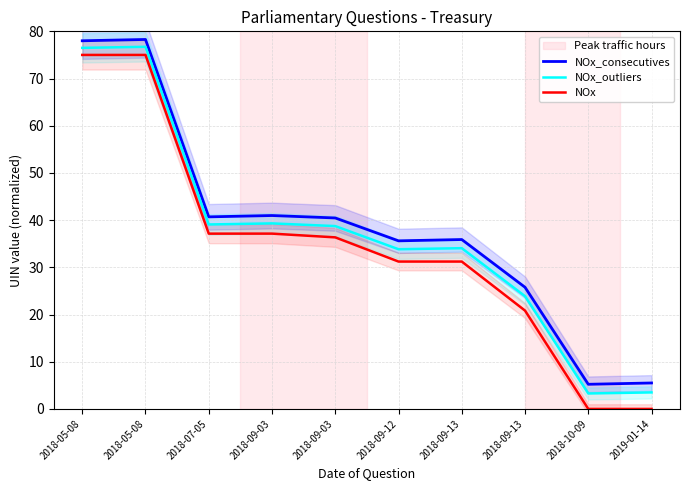

What is the difference between the NOx values at 2018-09-13 and 2018-07-05?

5.9